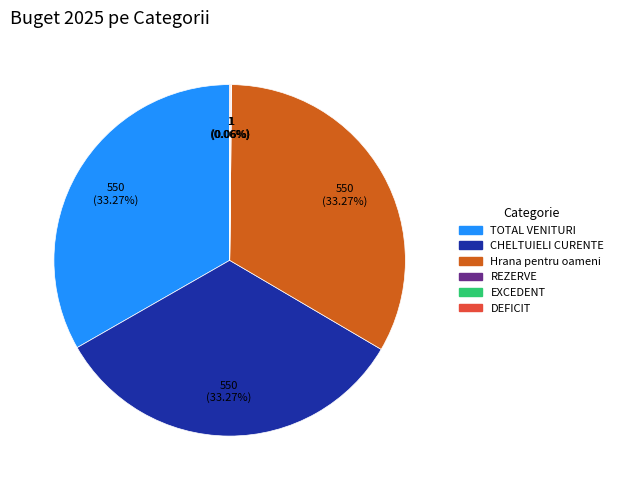

To the nearest percent, what portion does Hrana pentru oameni represent?

33%